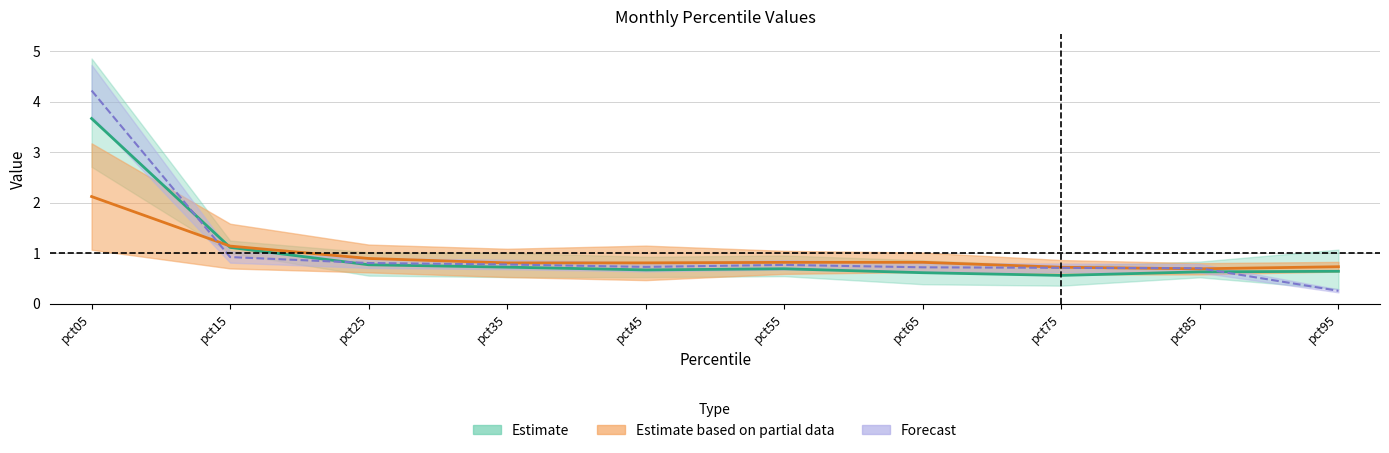

At which label does May reach its minimum?

pct85